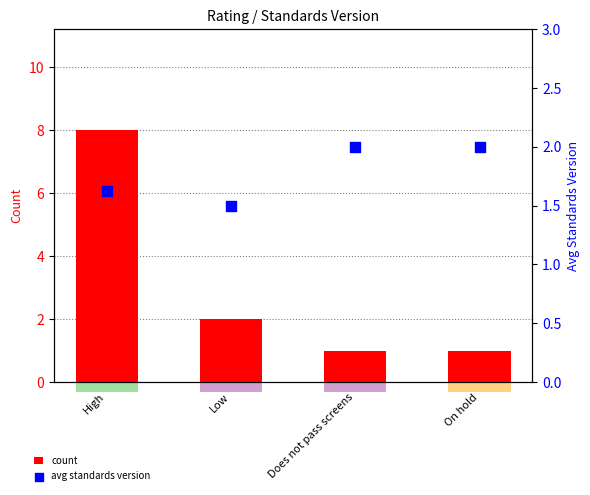

What is the total value across all series at Low?

3.5